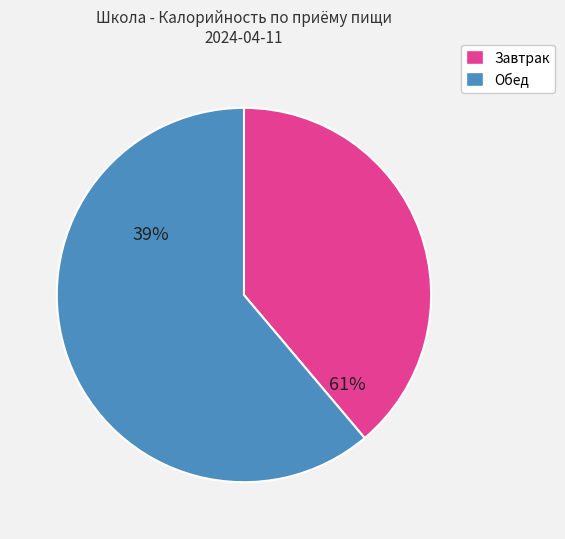

Is there any slice that represents more than half of the pie?

Yes